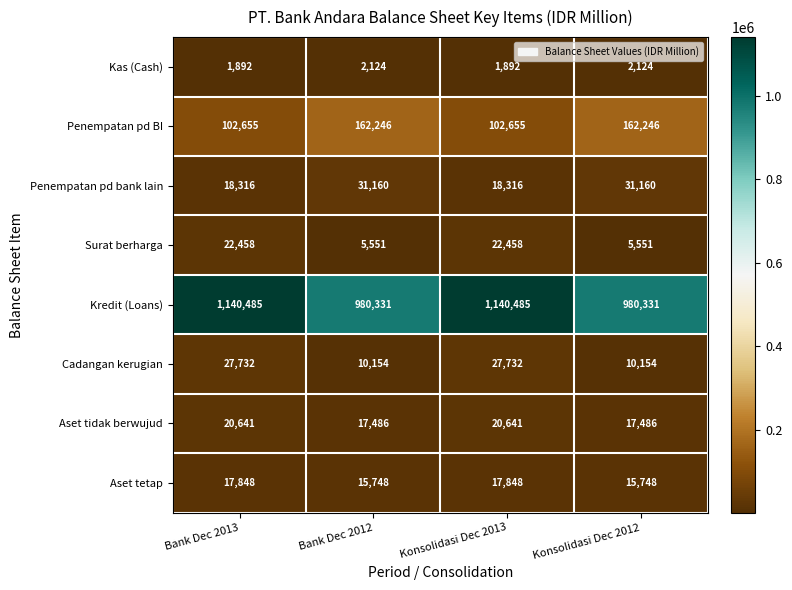

The Aset tetap series shows 15748 at Bank Dec 2012. True or false?

True